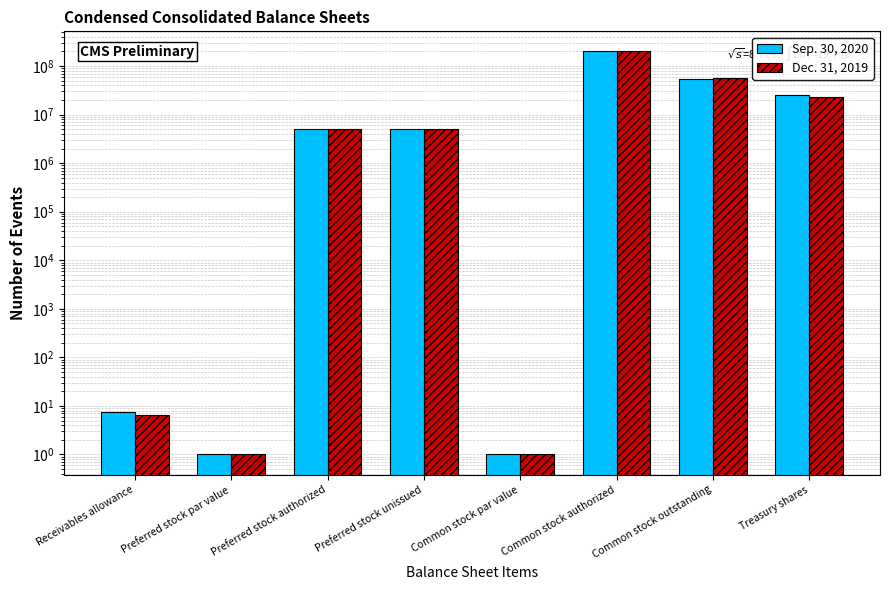

What is the total value across all series at Treasury shares?

47900000.0